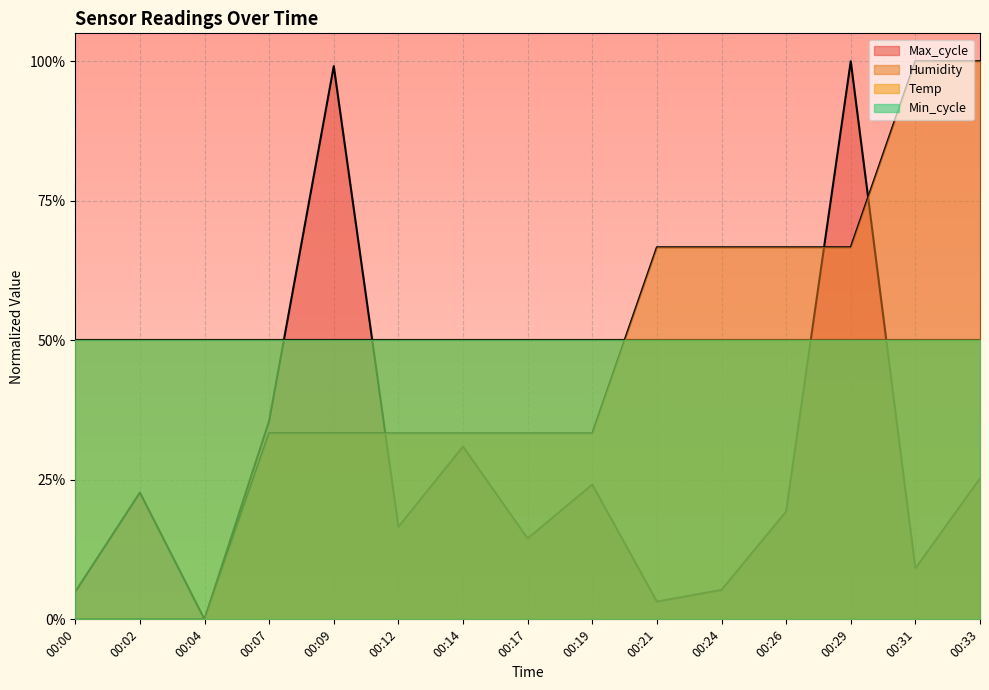

Does the chart display data point markers on the line(s)?

No